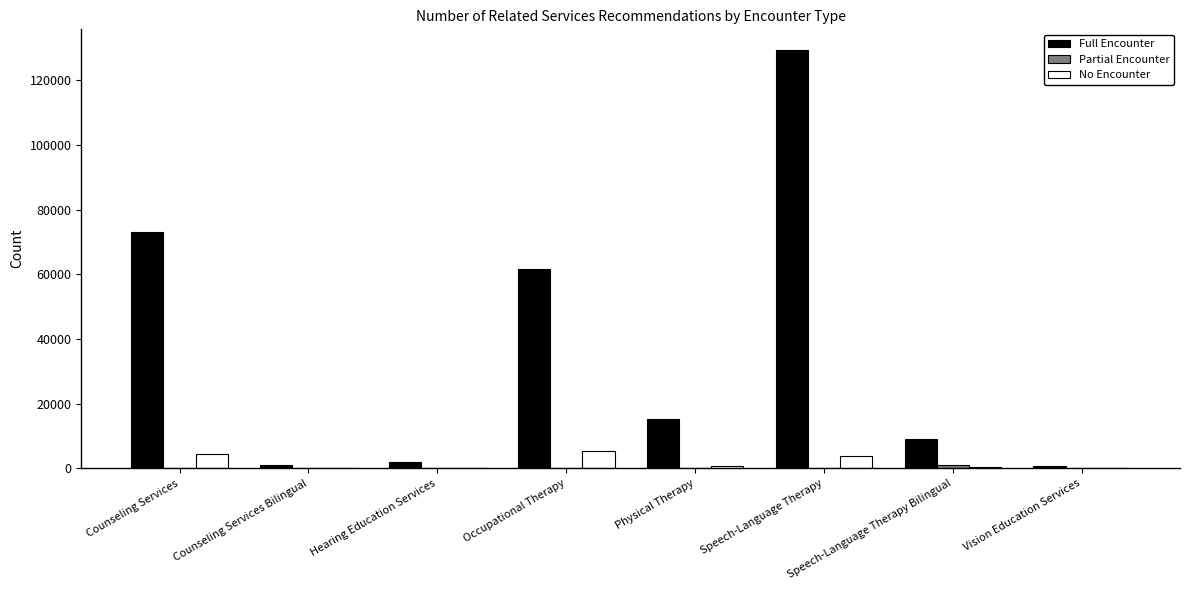

Which label corresponds to the largest value in the chart?

Speech-Language Therapy